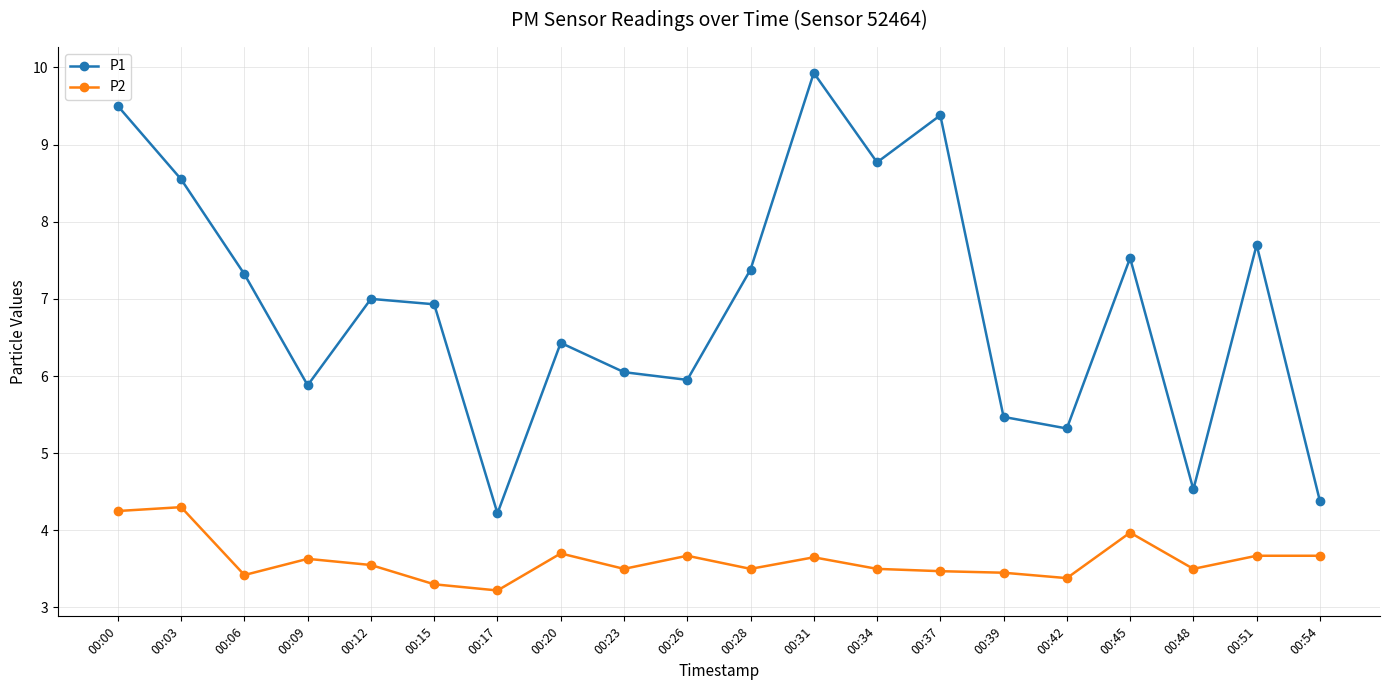

Is the value of P1 at 00:09 greater than the value of P2 at 00:39?

Yes